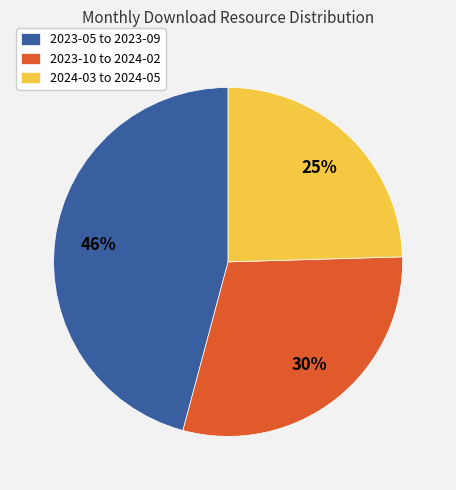

Rank the categories by value from highest to lowest.

2023-05 to 2023-09, 2023-10 to 2024-02, 2024-03 to 2024-05